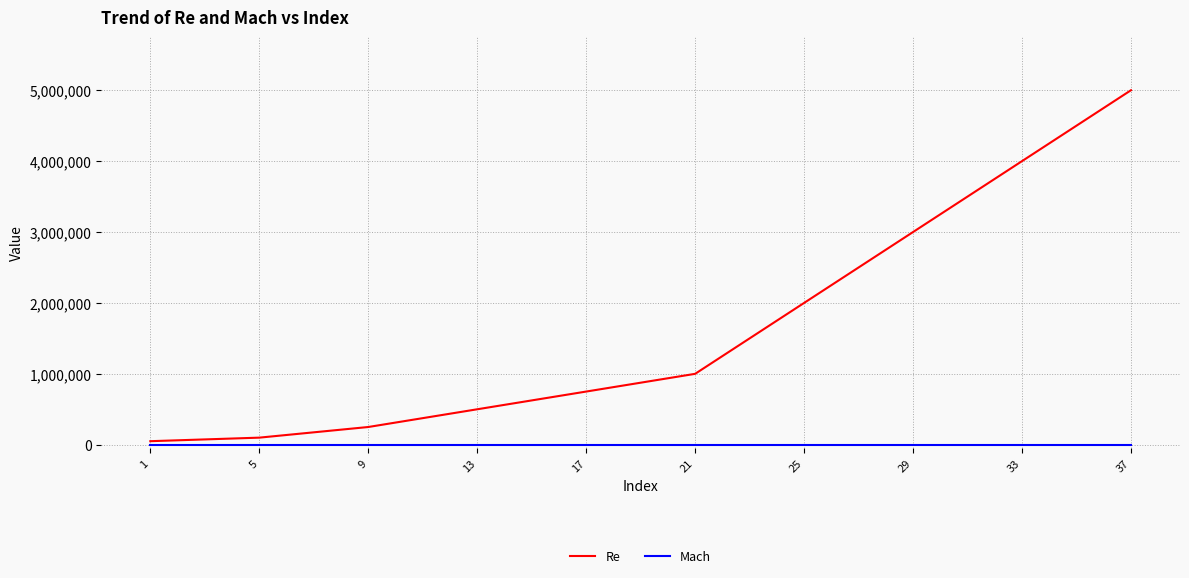

What is the spread (max minus min) of values at 13?

500000